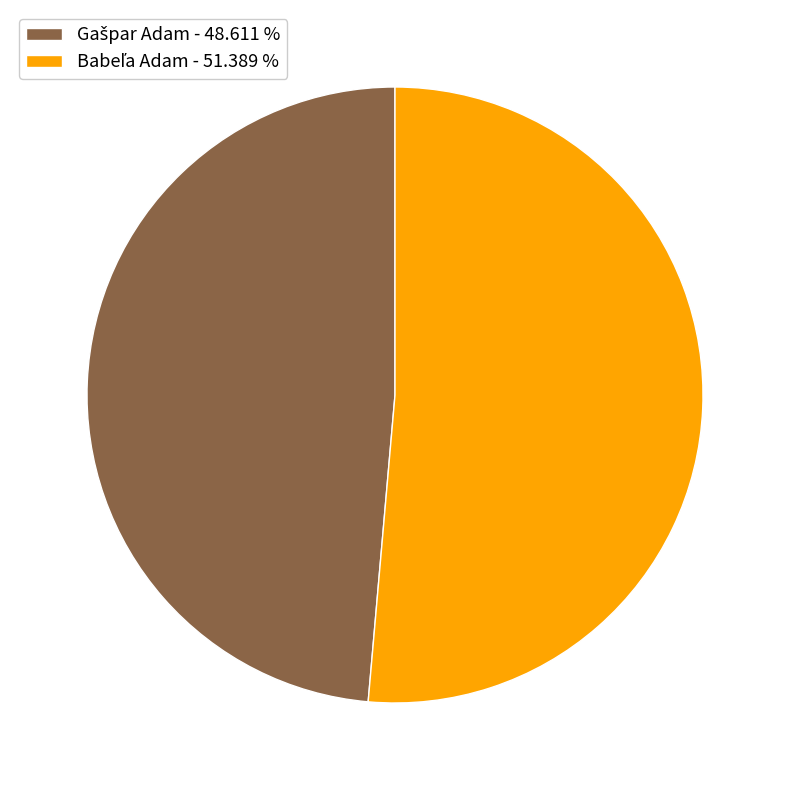

Is there any slice that represents more than half of the pie?

Yes